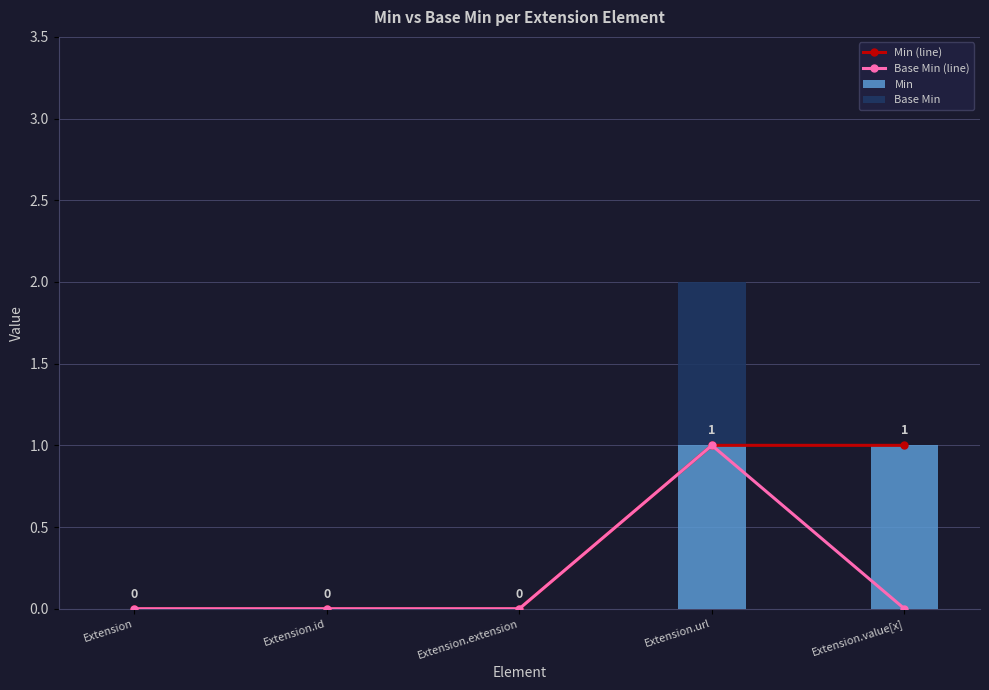

At which label does Min reach its peak?

Extension.url